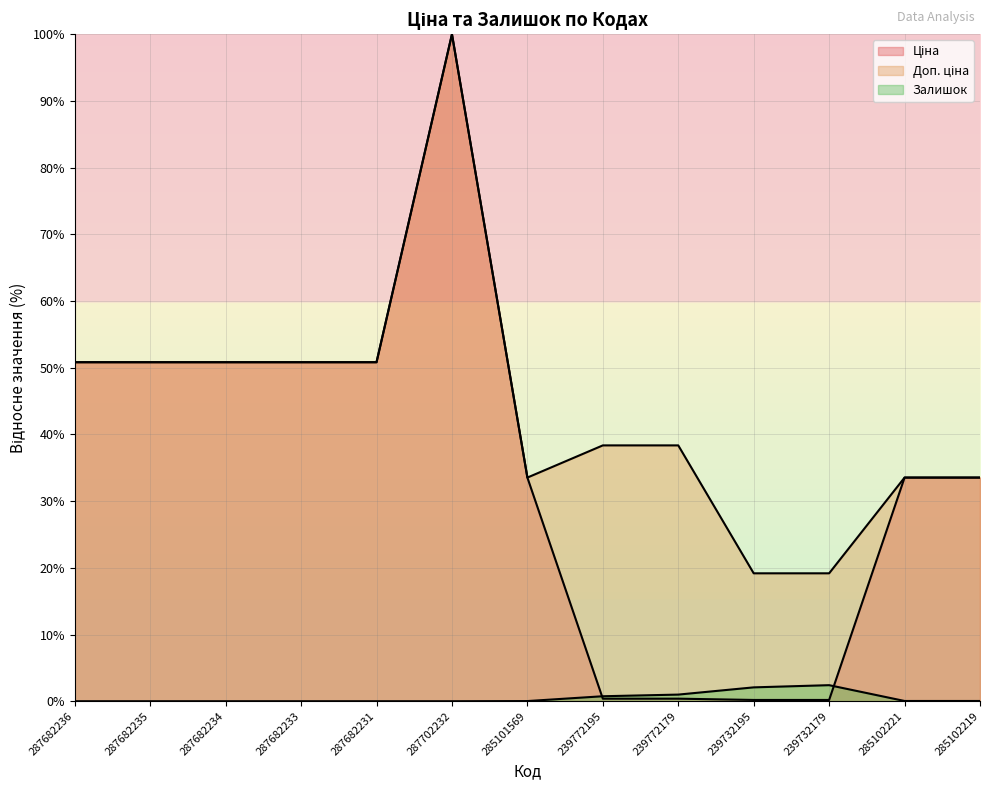

At which category does Доп. ціна reach its first local valley?

285101569